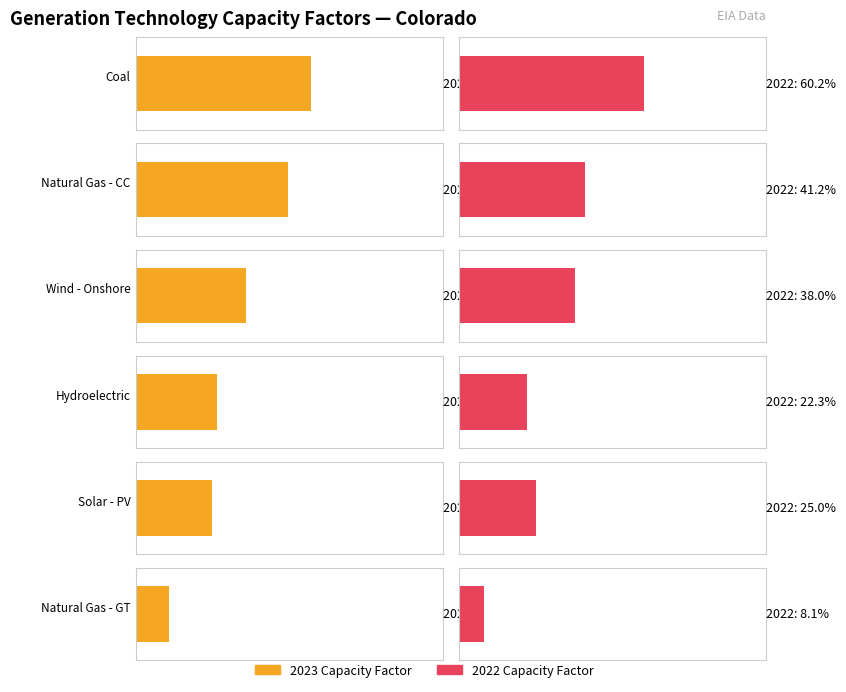

At which category is the sum across all series the highest?

Coal